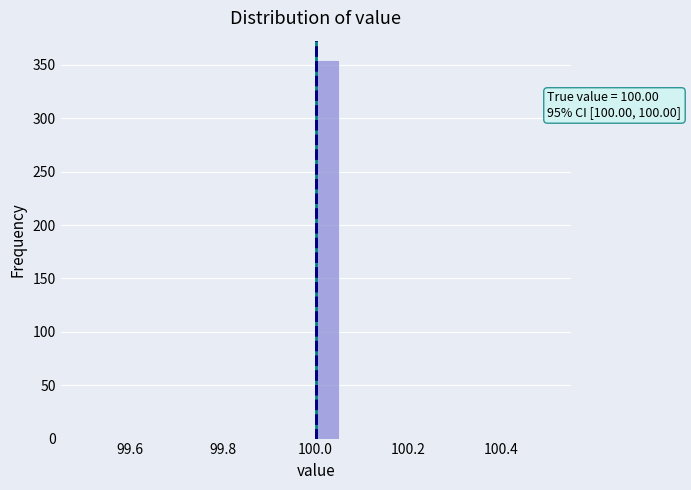

Around what value on the x-axis is the tallest bar? Give the approximate position of its centre, as read against the axis.

100.02